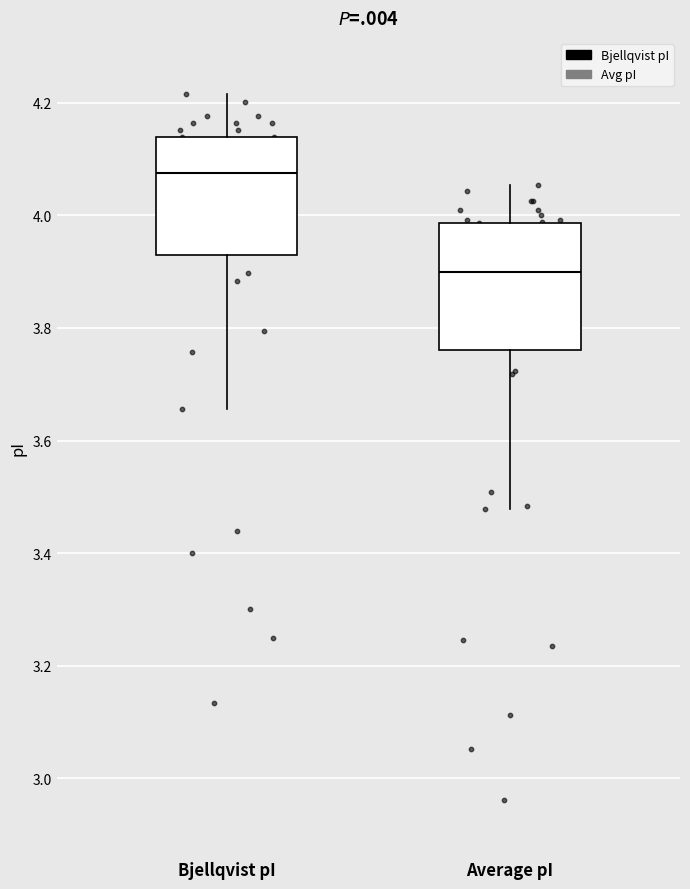

Where does the lower whisker of the box for Average pI end on the y-axis? The values are not printed on the chart, so give them approximately, as read against the axis.

3.48